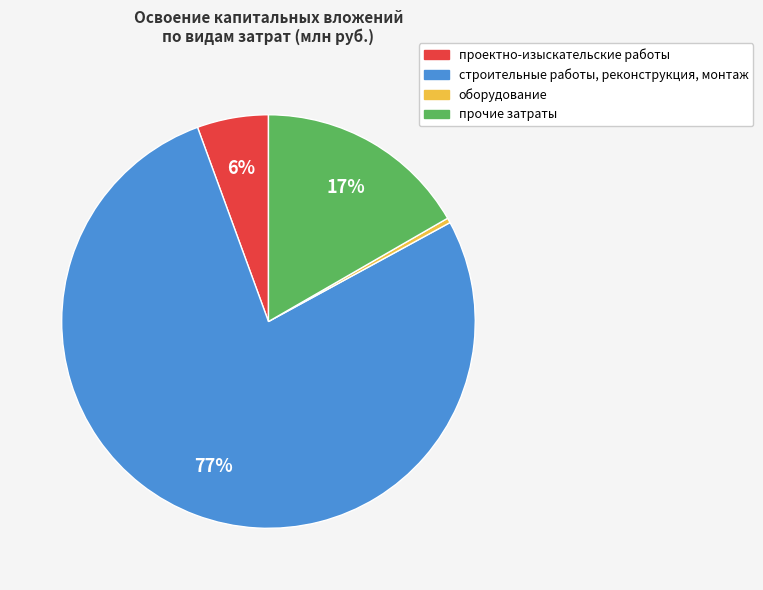

Which category accounts for the majority?

строительные работы, реконструкция, монтаж